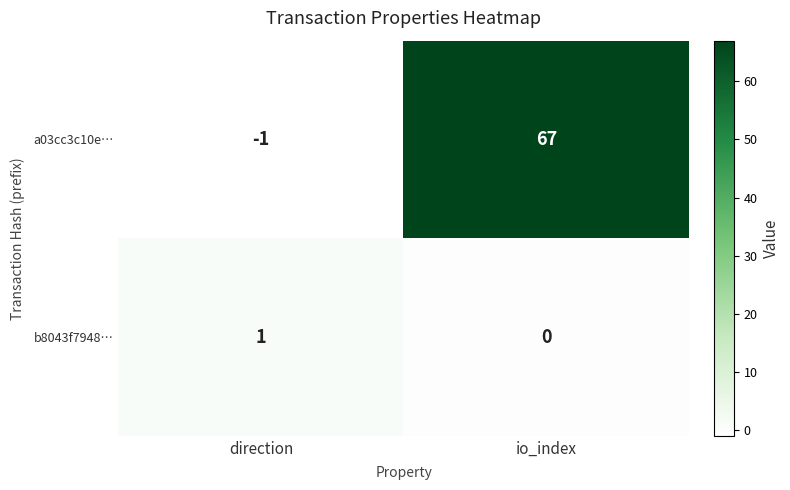

At direction, list the series in order from smallest to largest.

a03cc3c10e…, b8043f7948…